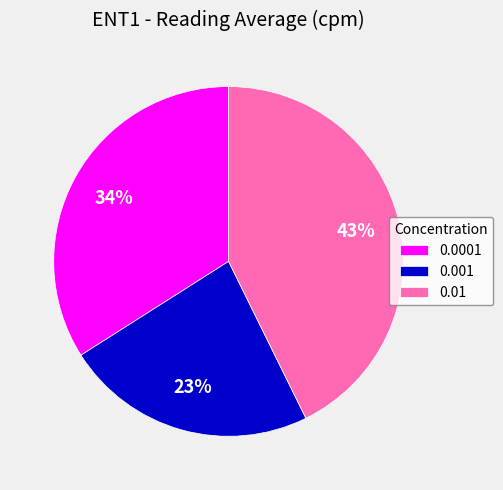

To the nearest percent, what is the combined percentage of 0.0001 and 0.001?

57%